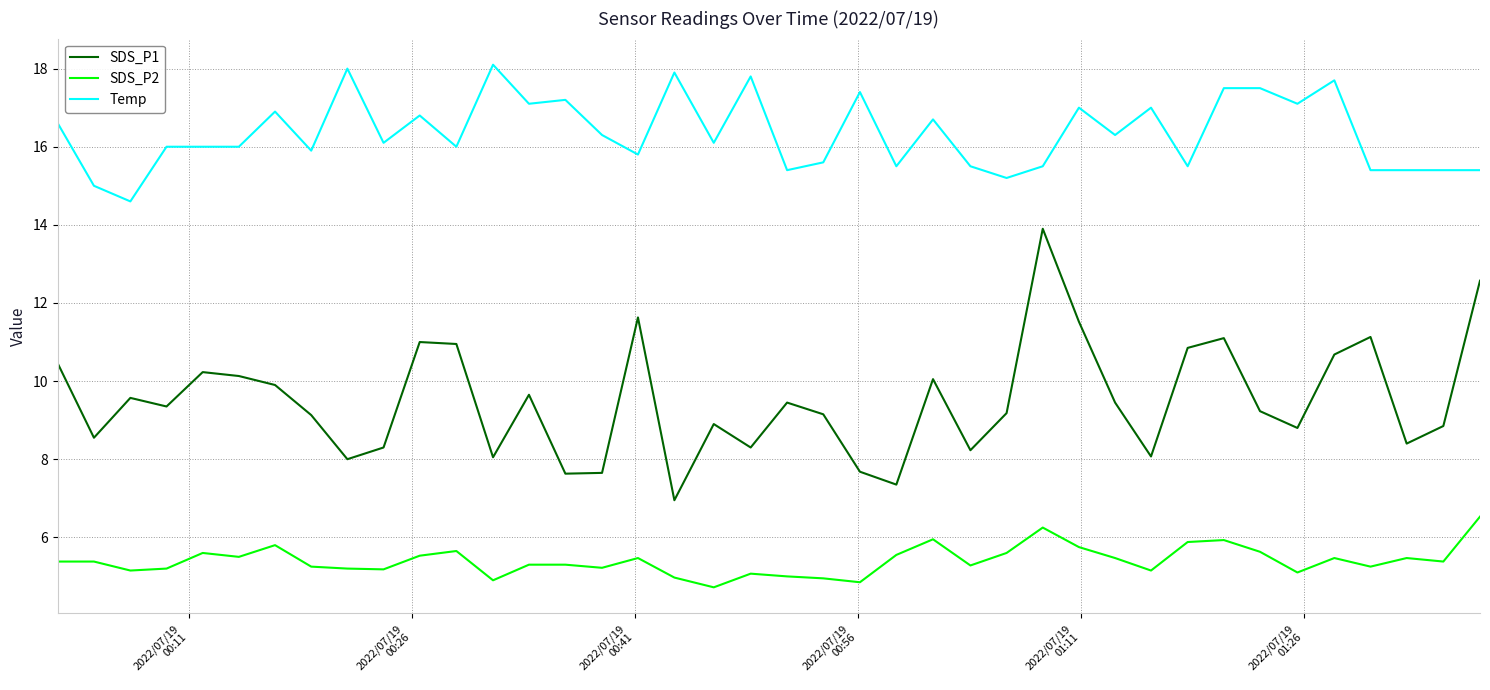

Which series has the widest spread of values?

SDS_P1